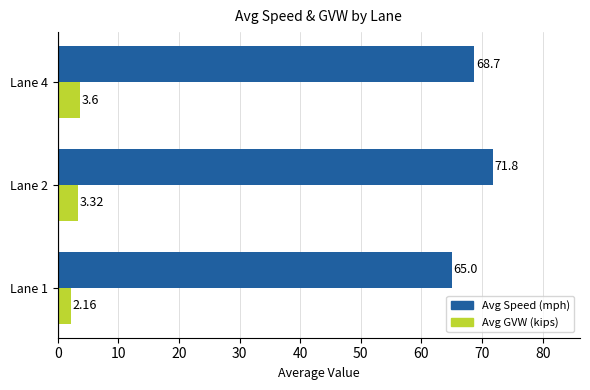

Between Lane 2 and Lane 4, which series saw the biggest shift?

Avg Speed (mph)